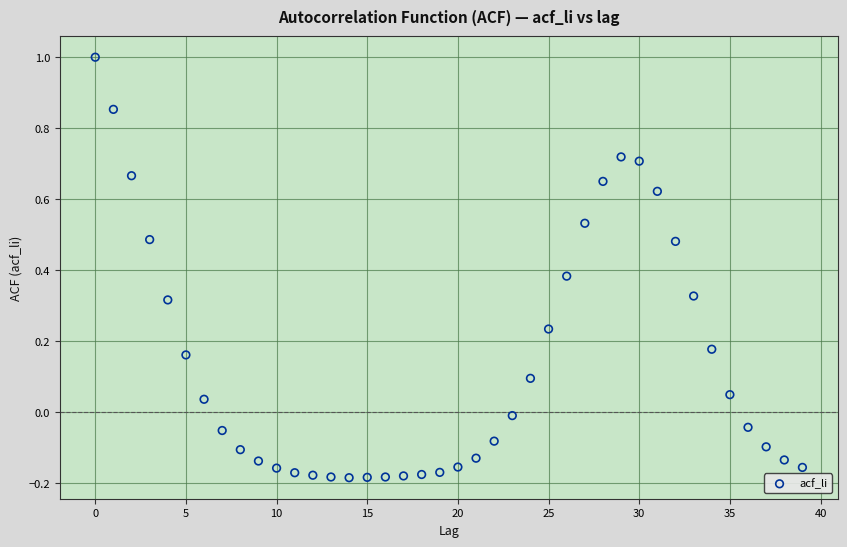

What is the range of Y values (max minus min)?

1.2